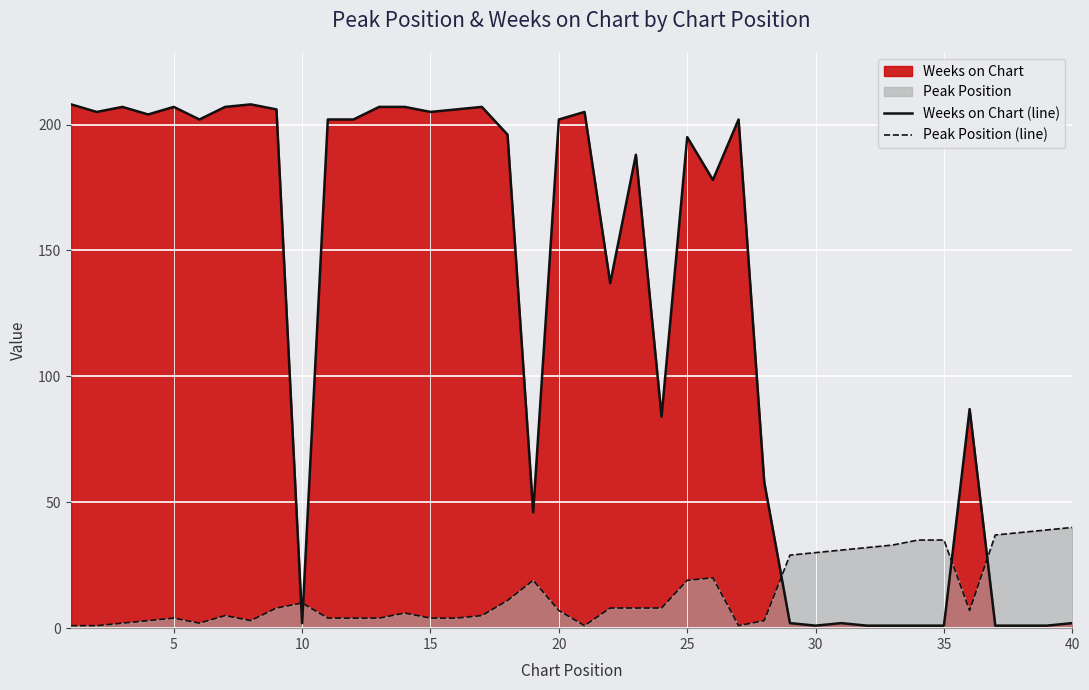

Rank the series by their maximum value, from lowest to highest.

Peak Position (line), Weeks on Chart (line)